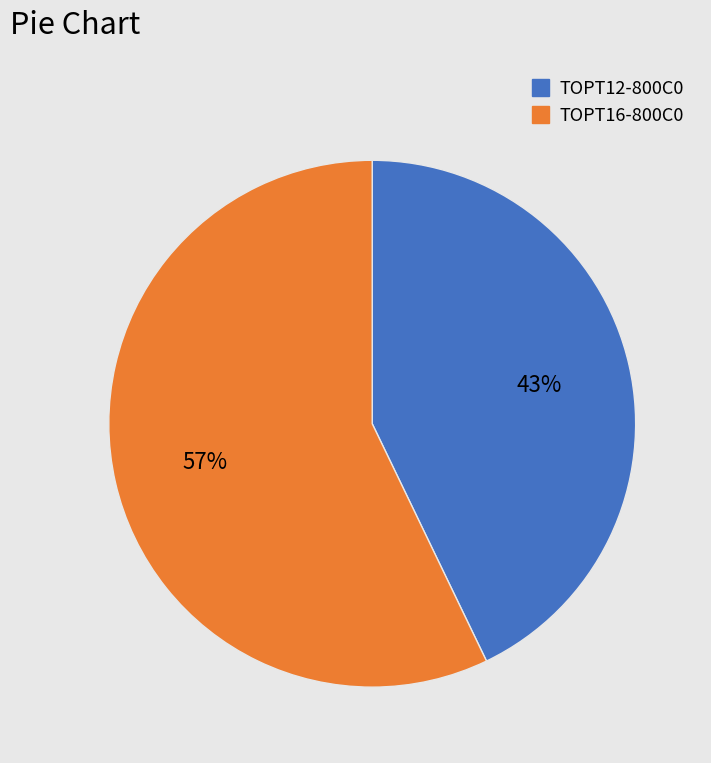

Rank the categories by value from highest to lowest.

TOPT16-800C0, TOPT12-800C0